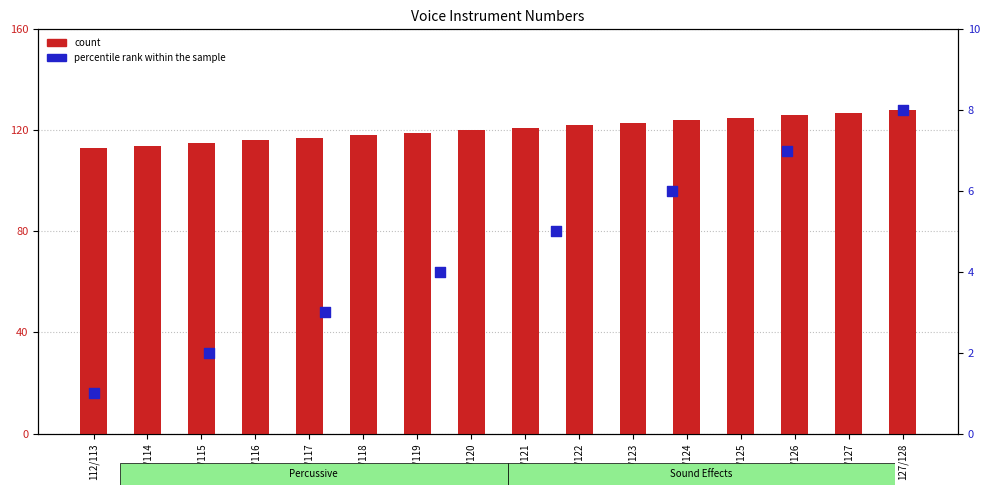

What is the change in value from 120/121 to 124/125?

+4